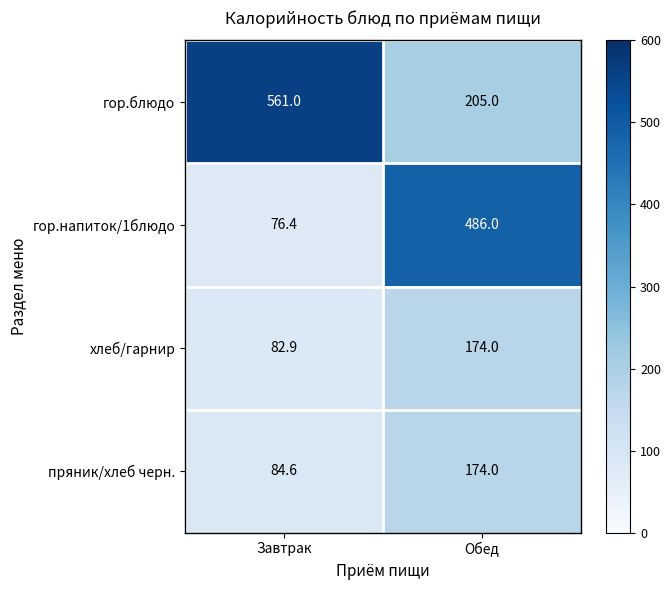

At which label is пряник/хлеб черн. closest to 129?

Завтрак